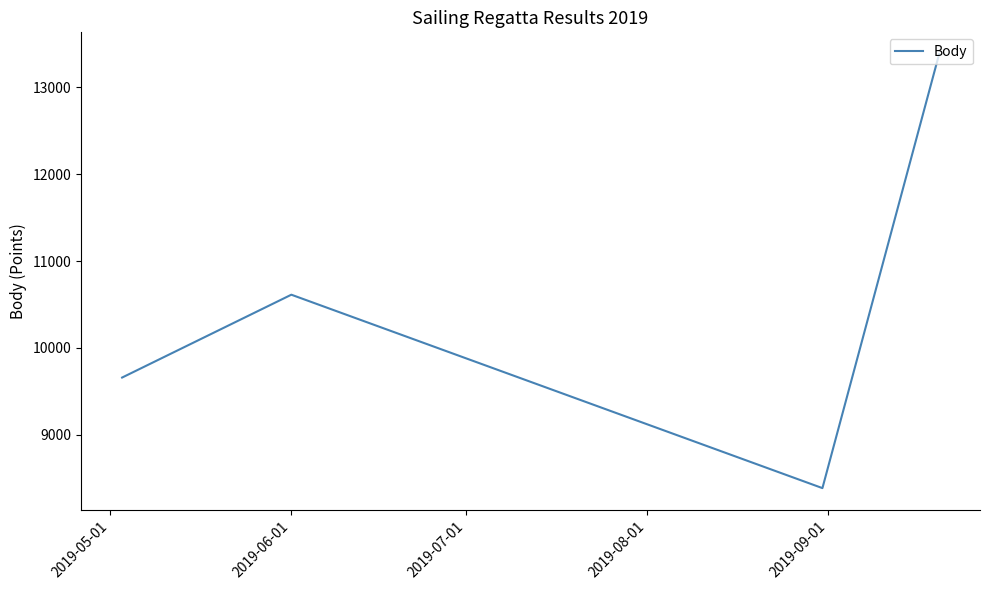

Count the number of data series in this chart.

1